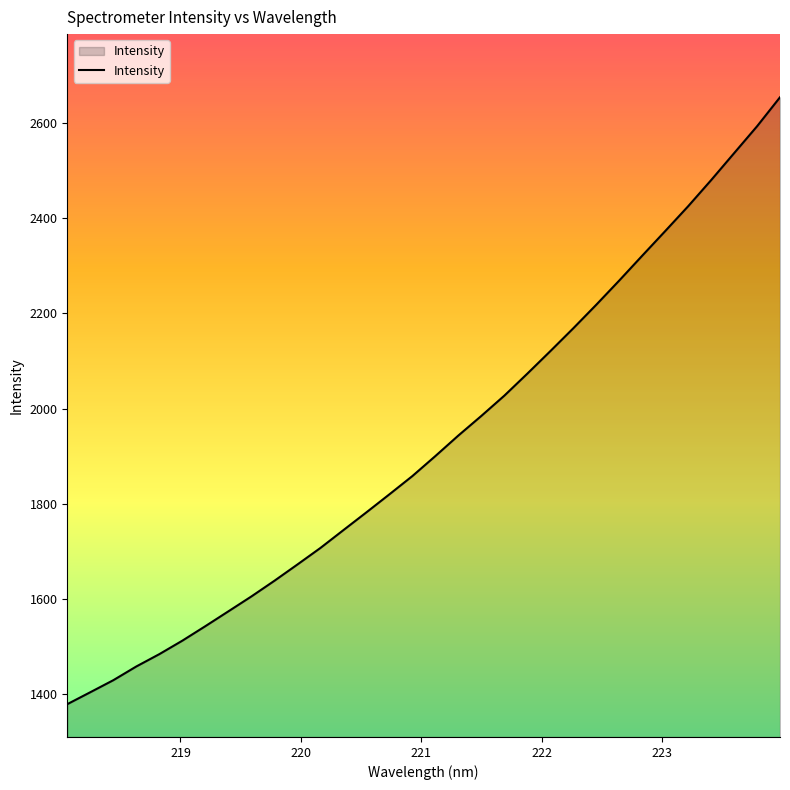

What is the greatest value displayed?

2654.3